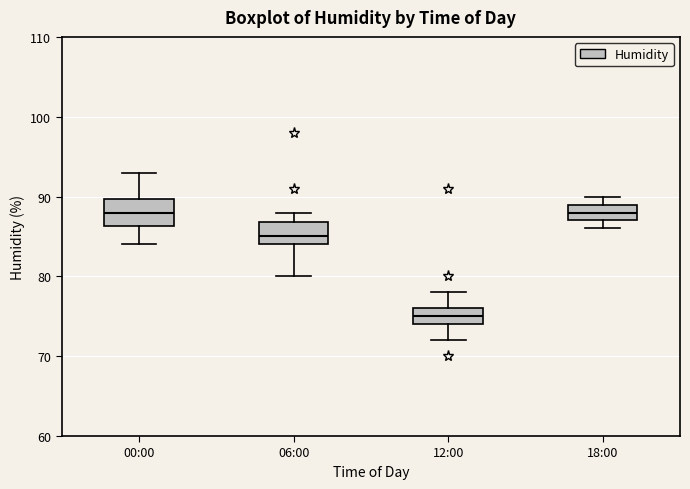

Which box has the lowest median line?

12:00